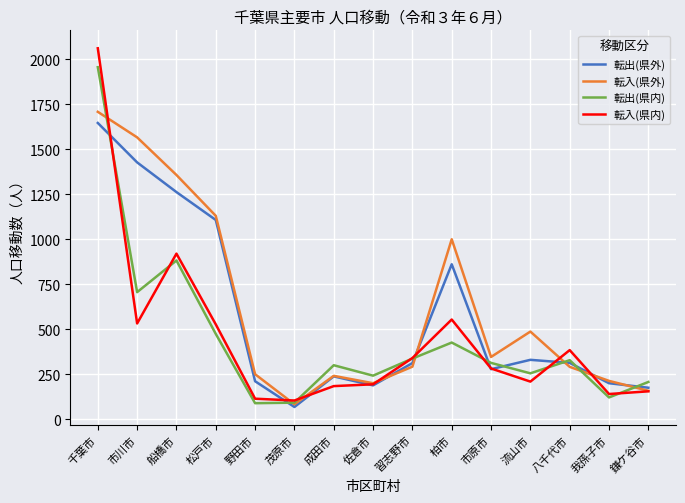

Between 松戸市 and 流山市, which series saw the biggest shift?

転出(県外)